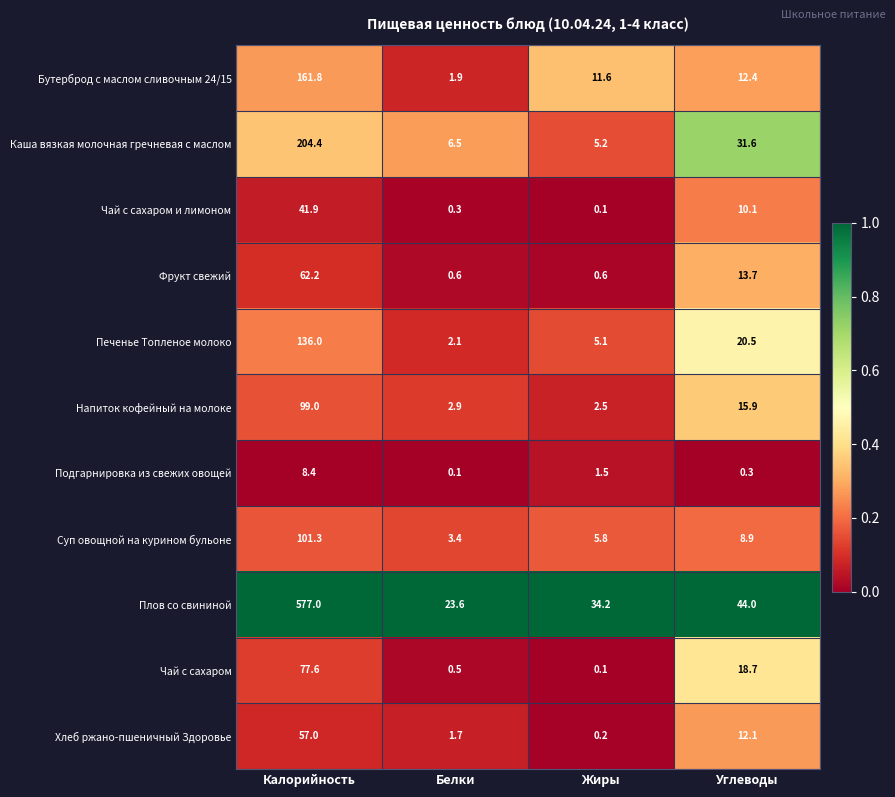

Which series has the widest spread of values?

Плов со свининой